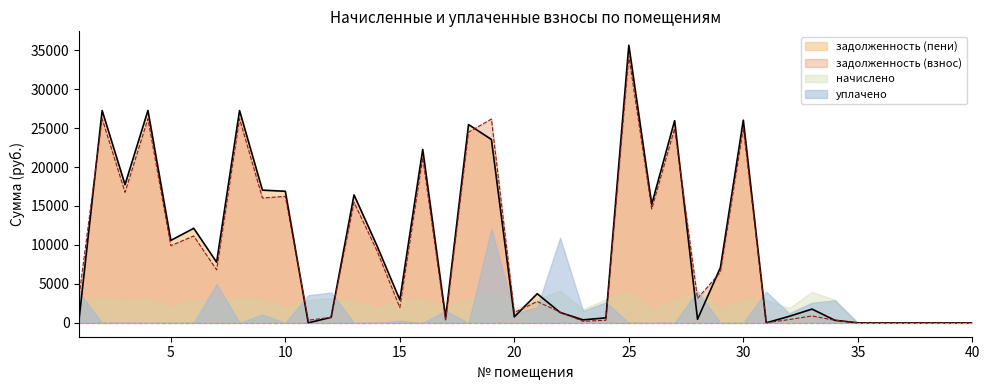

Is it true that задолженность (пени) equals 9911.3 at 14?

True